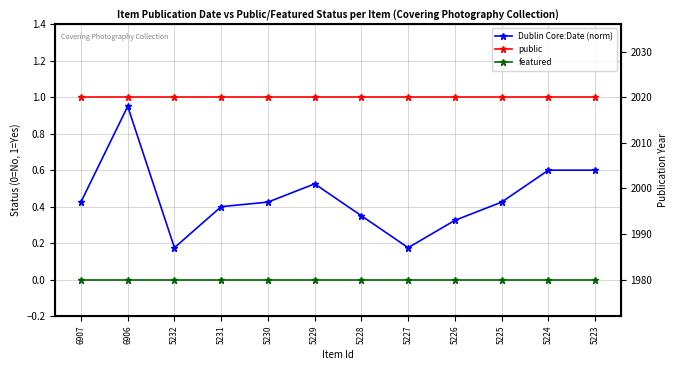

Is the value of public at 6906 greater than the value of Dublin Core:Date (norm) at 5226?

Yes